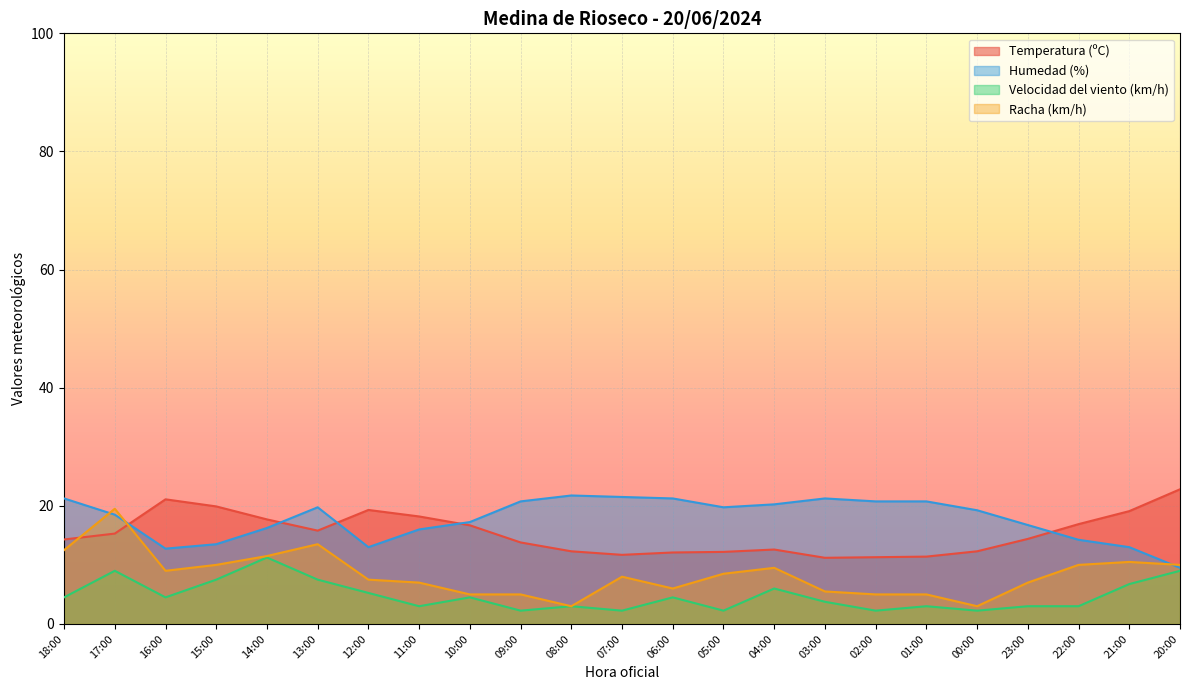

What is the label of the 8th point from the left?

11:00